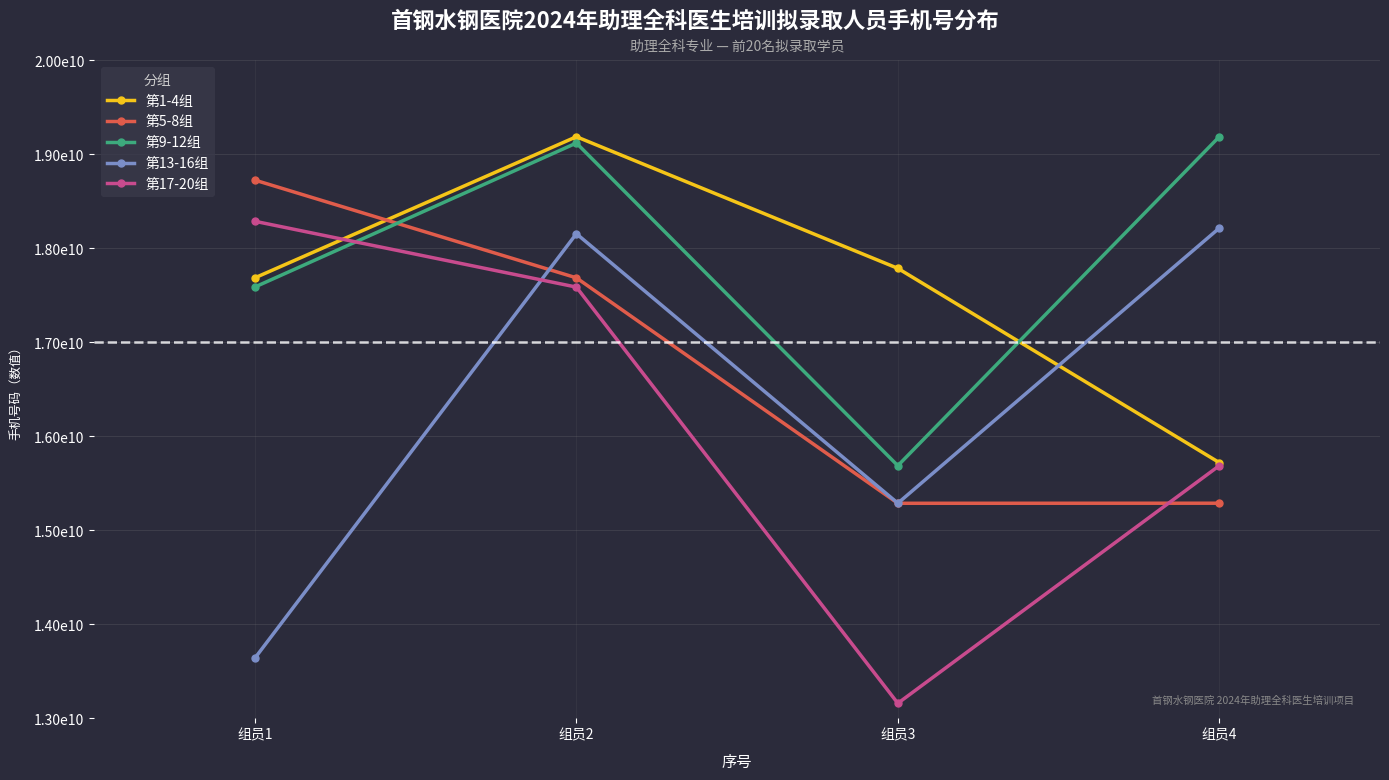

Where is 第5-8组 nearest to the value 17004625446?

组员2